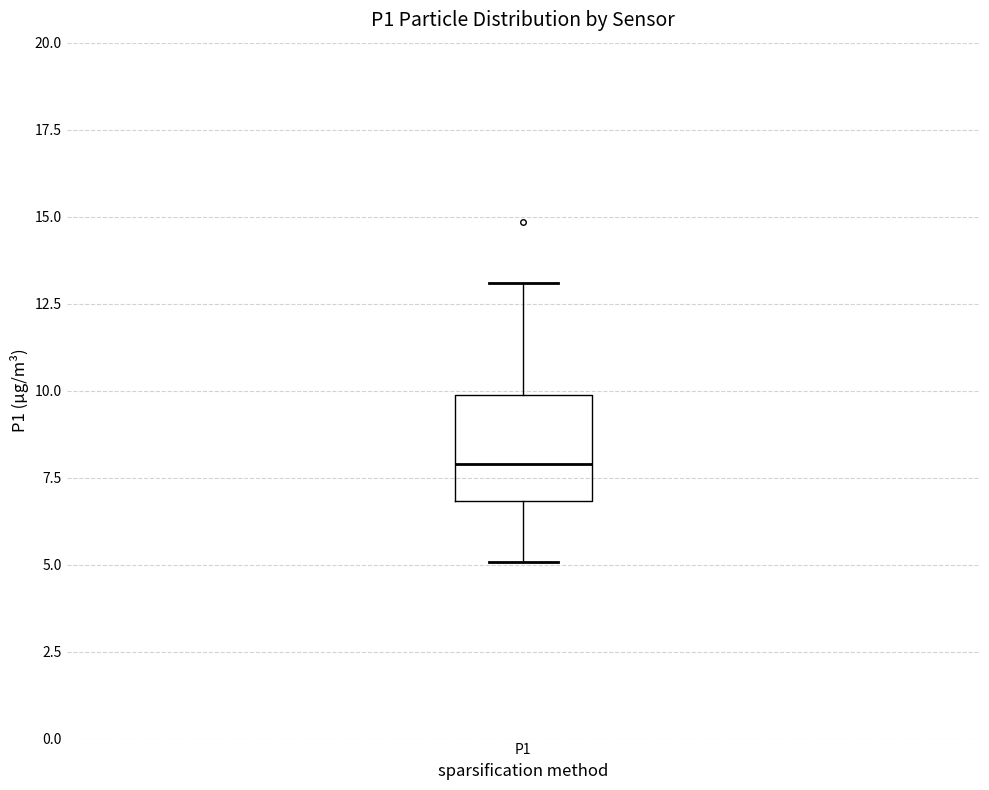

Transcribe this box plot: give where the median line is, the range the box spans, and where the two whiskers end, as read against the y-axis. The values are not printed on the chart, so give them approximately, as read against the axis.

median 8, box 7 to 10, whiskers 5 to 13